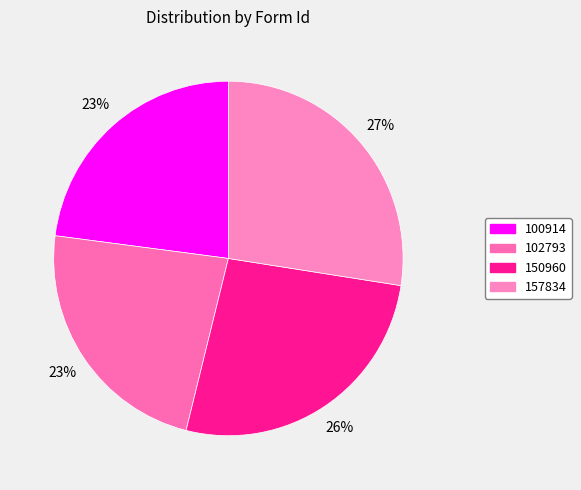

True or false: 150960 accounts for 13% of the total.

False